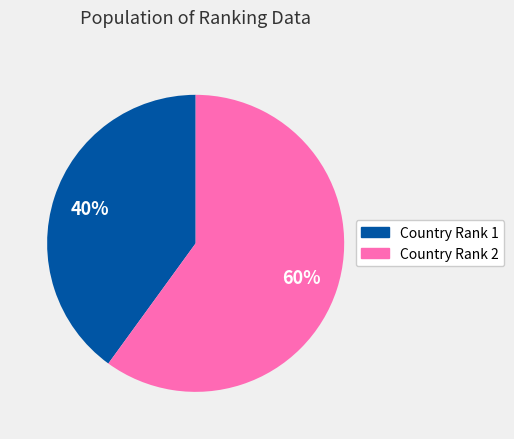

To the nearest percent, what is the average slice percentage?

50%